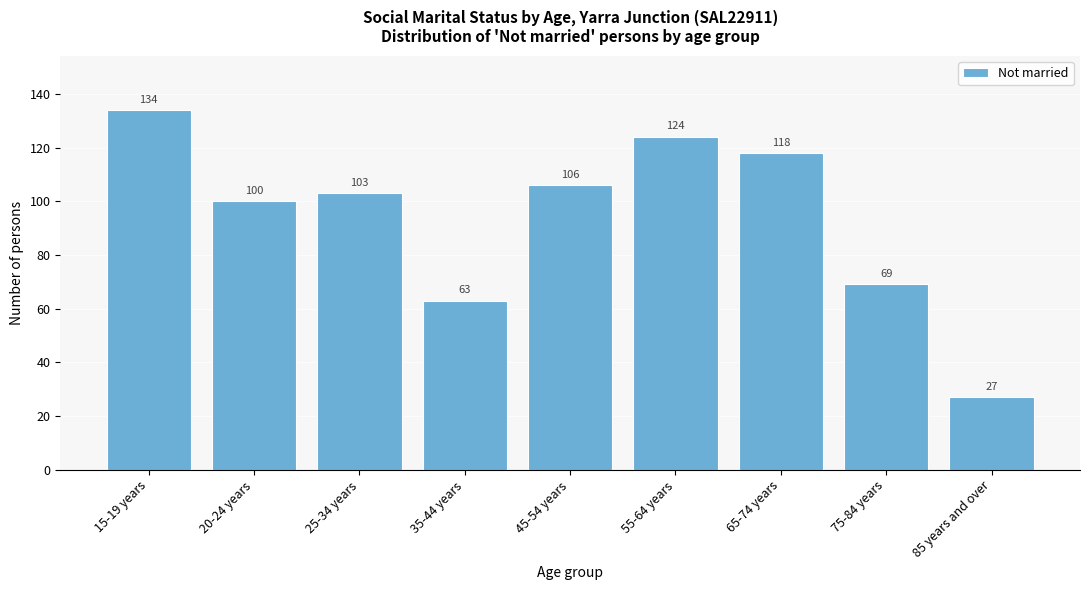

Reading left to right, extract all data points from this chart.

134	100	103	63	106	124	118	69	27